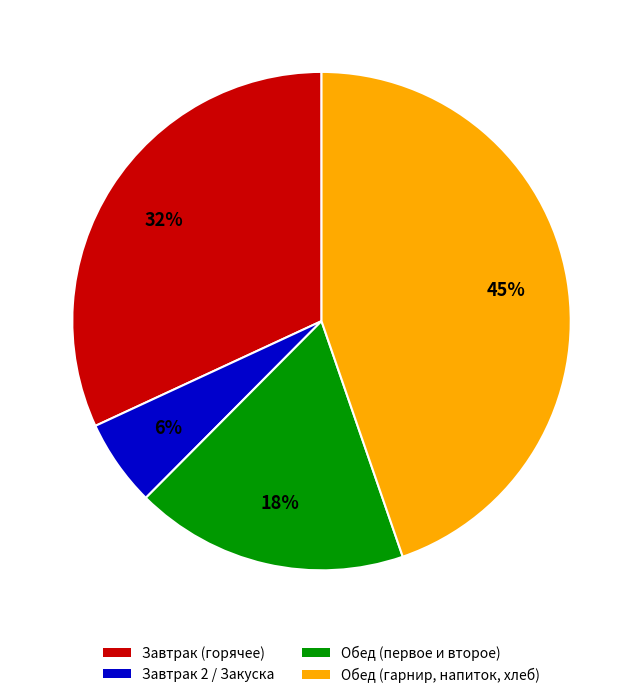

Does any single category account for the majority?

No